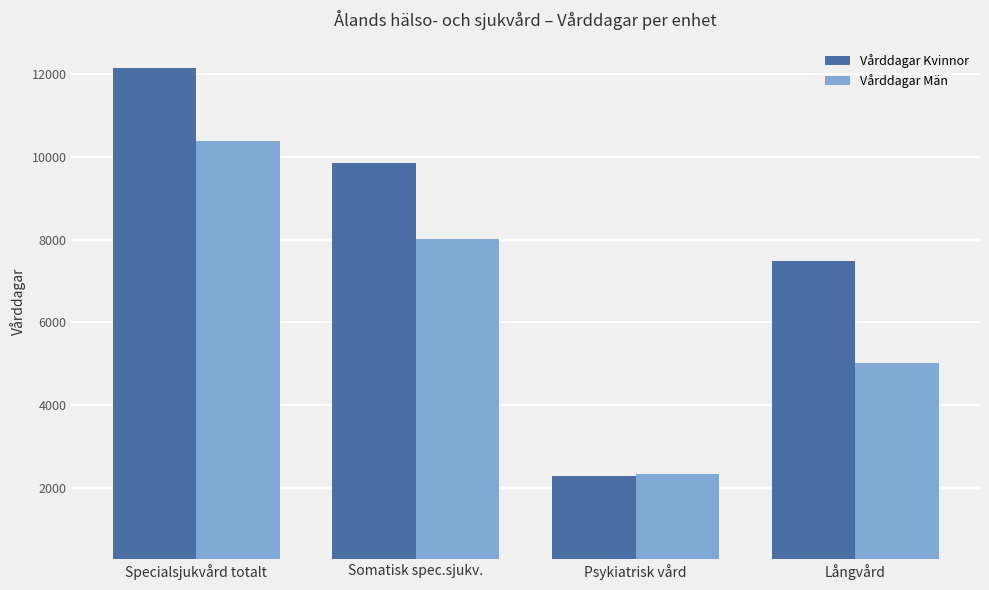

How many bars are there in each group?

2